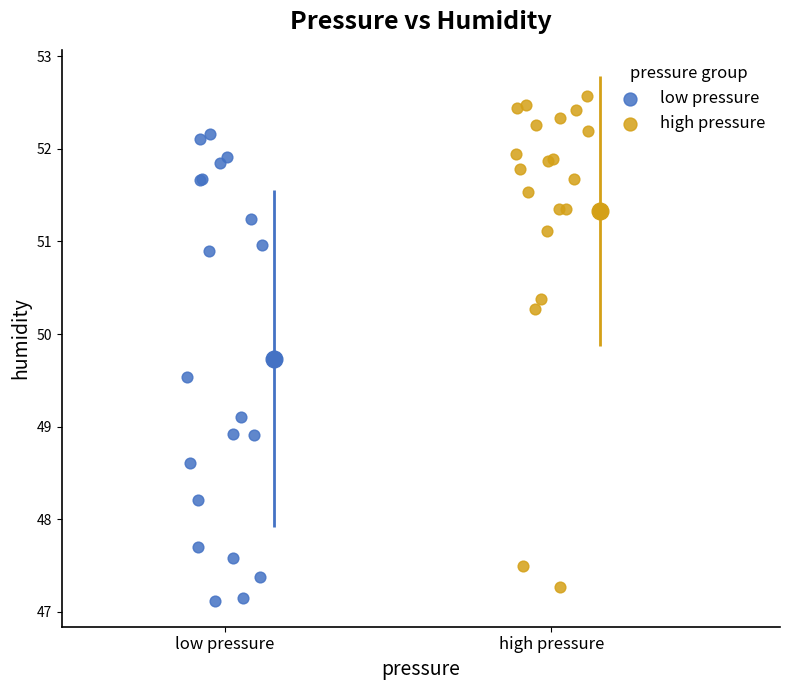

Which series contains the lowest Y value?

low pressure